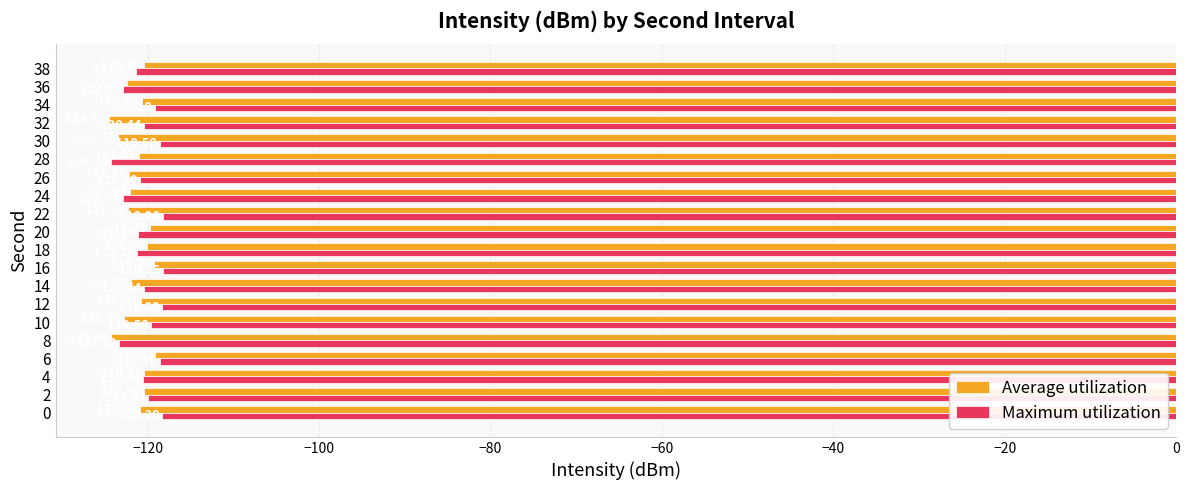

Which series has the largest total across all categories?

Maximum utilization